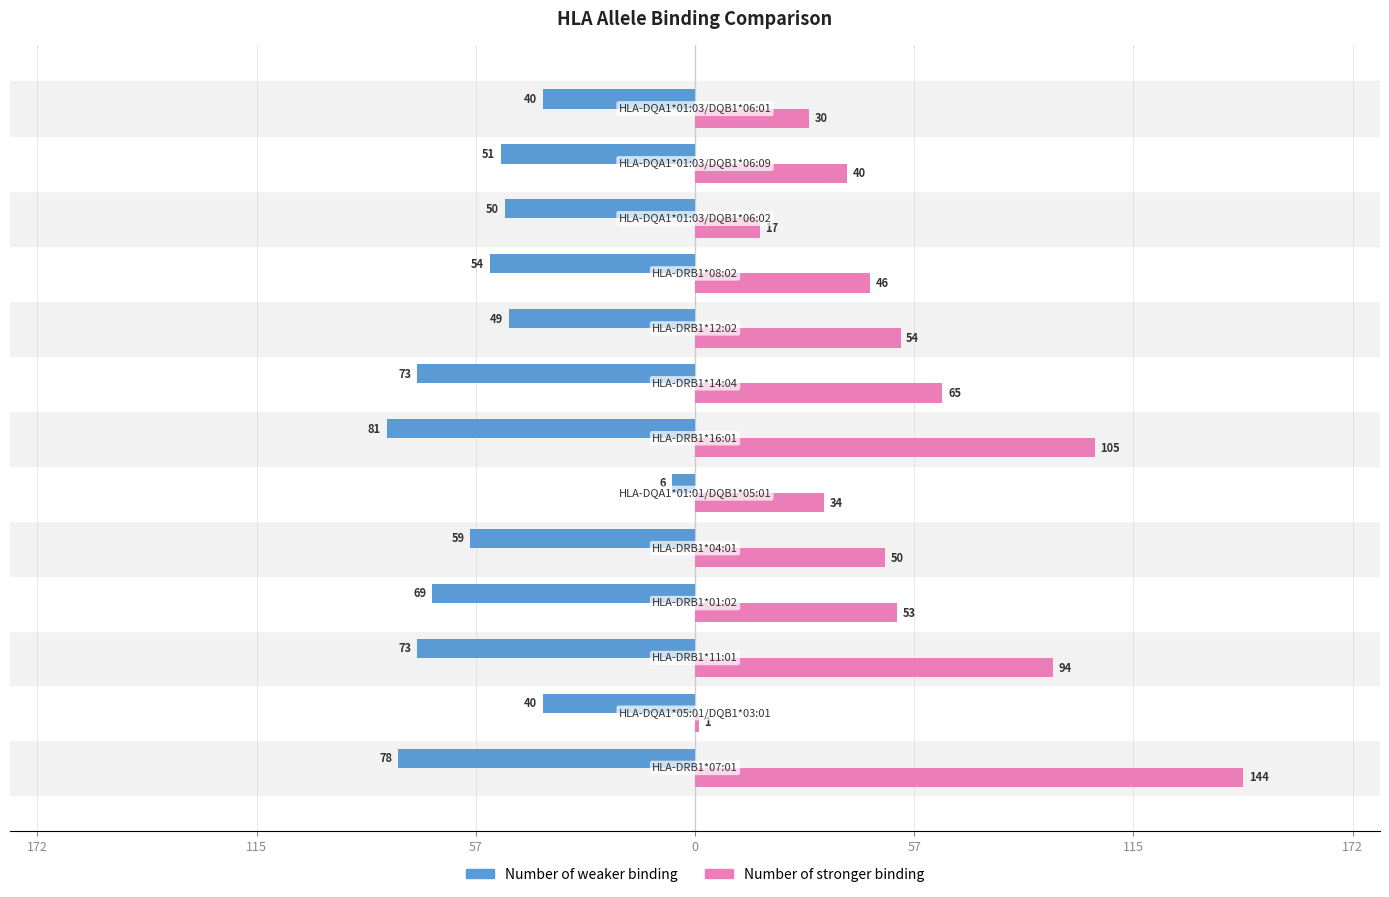

What are all the series names shown in the legend?

Number of weaker binding, Number of stronger binding